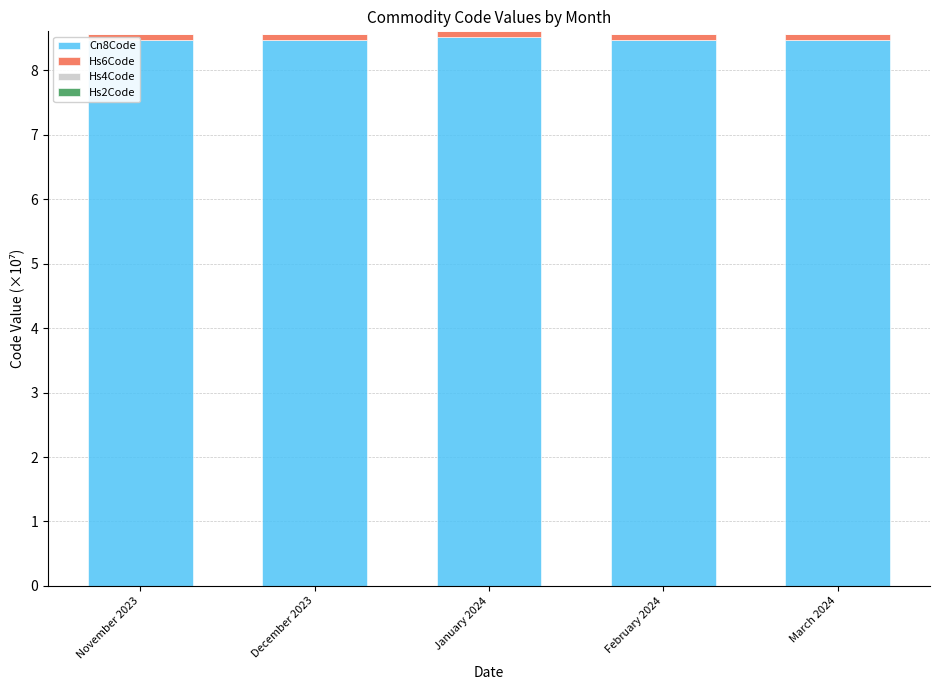

What is the total value across all series at March 2024?

8.6